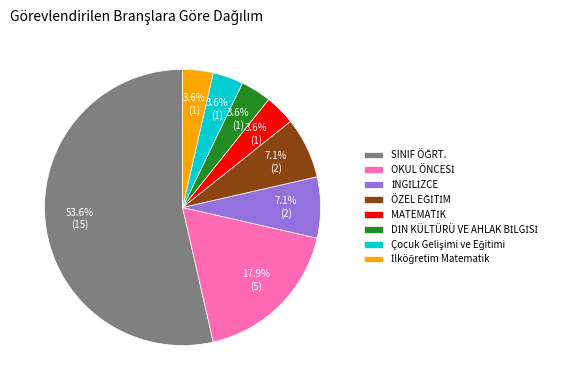

Does any single category account for the majority?

Yes